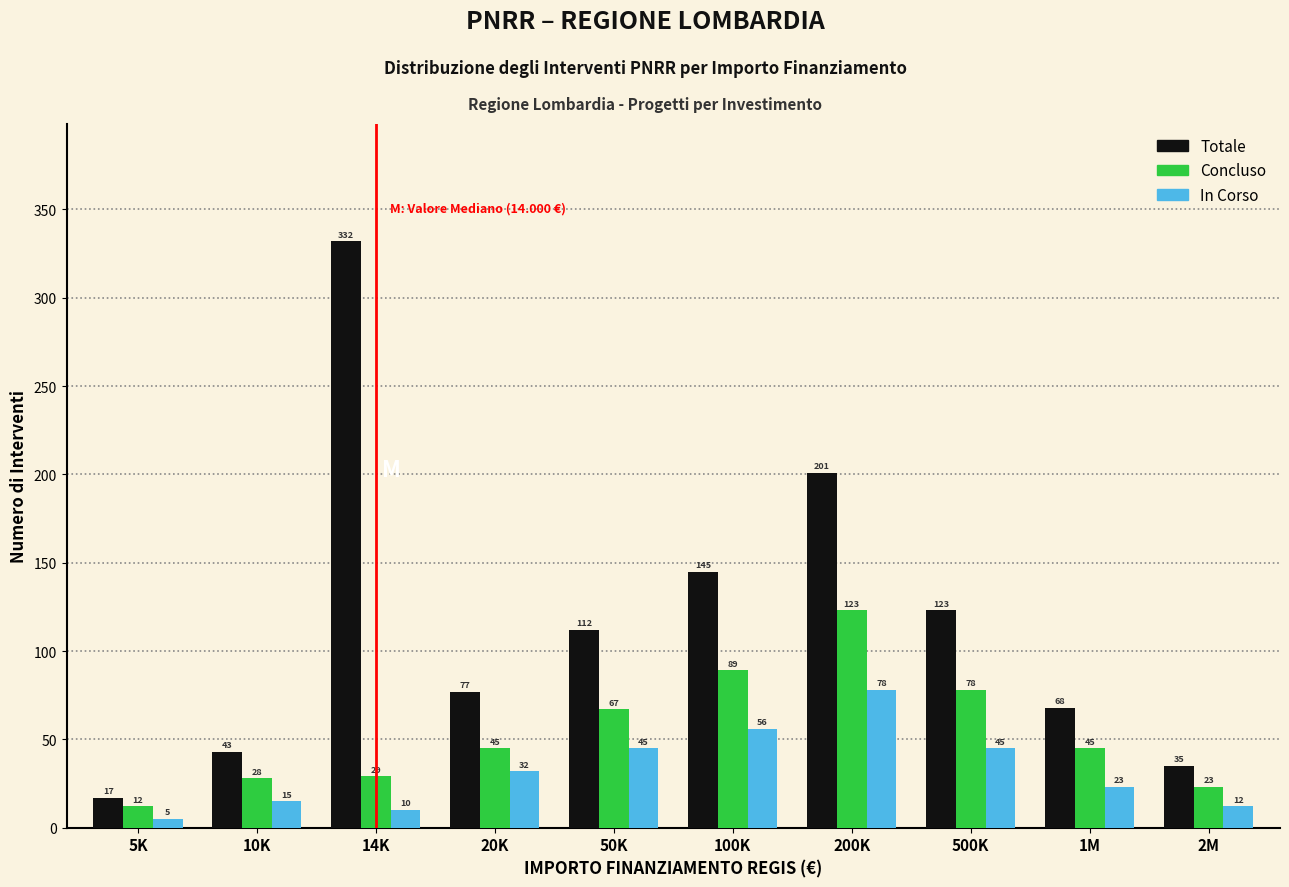

Reading right to left, transcribe all the data shown in this chart.

Totale: 35	68	123	201	145	112	77	332	43	17
Concluso: 23	45	78	123	89	67	45	29	28	12
In Corso: 12	23	45	78	56	45	32	10	15	5